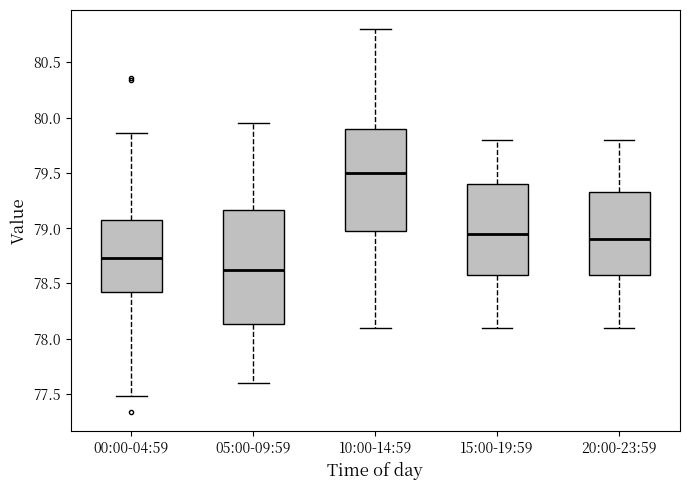

Reading left to right, read every box against the y-axis: the position of its median line, the range the box covers, and the ends of its whiskers. The values are not printed on the chart, so give them approximately, as read against the axis.

00:00-04:59: median 78.75, box 78.45 to 79.10, whiskers 77.50 to 79.85
05:00-09:59: median 78.65, box 78.15 to 79.15, whiskers 77.60 to 79.95
10:00-14:59: median 79.50, box 79.00 to 79.90, whiskers 78.10 to 80.80
15:00-19:59: median 78.95, box 78.60 to 79.40, whiskers 78.10 to 79.80
20:00-23:59: median 78.90, box 78.60 to 79.35, whiskers 78.10 to 79.80